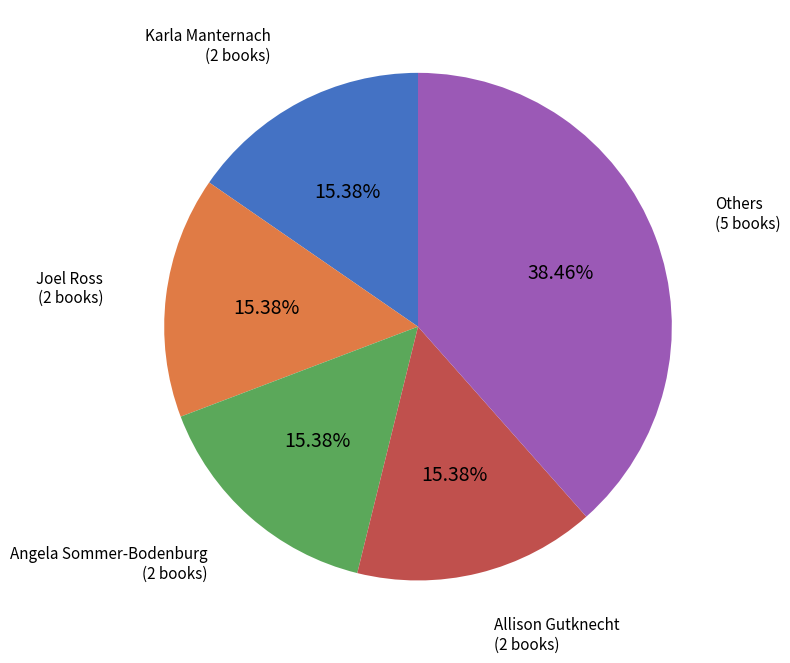

Between Karla Manternach and Others, which is larger?

Others